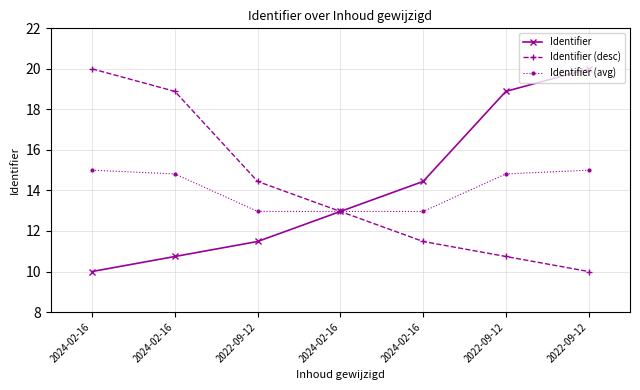

How many data points in Identifier are less than 12?

3